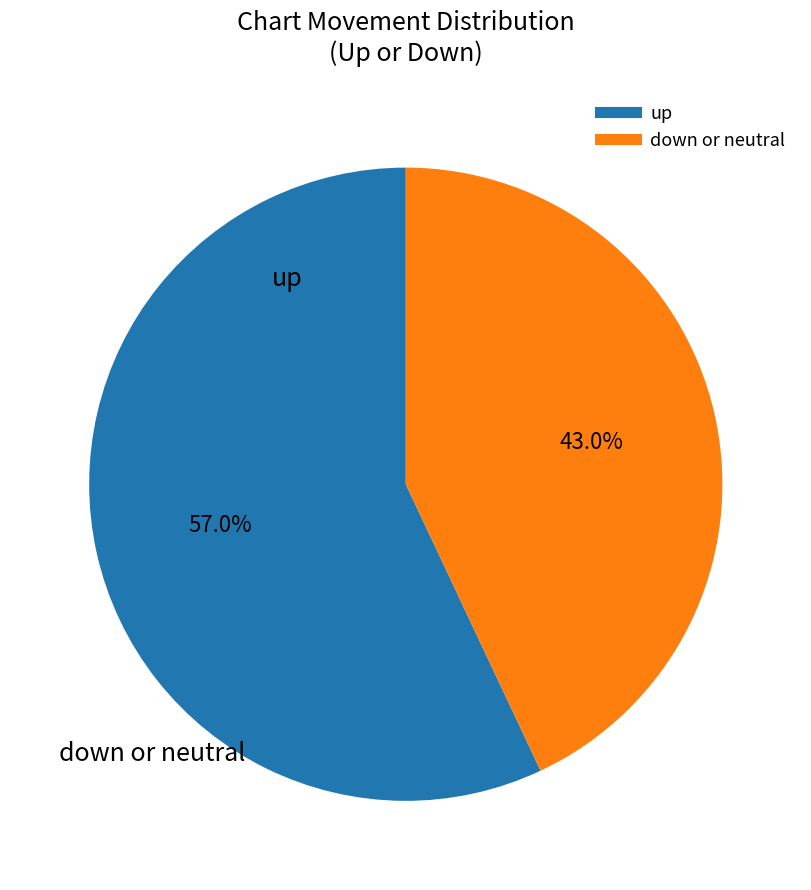

Does any single category account for the majority?

Yes